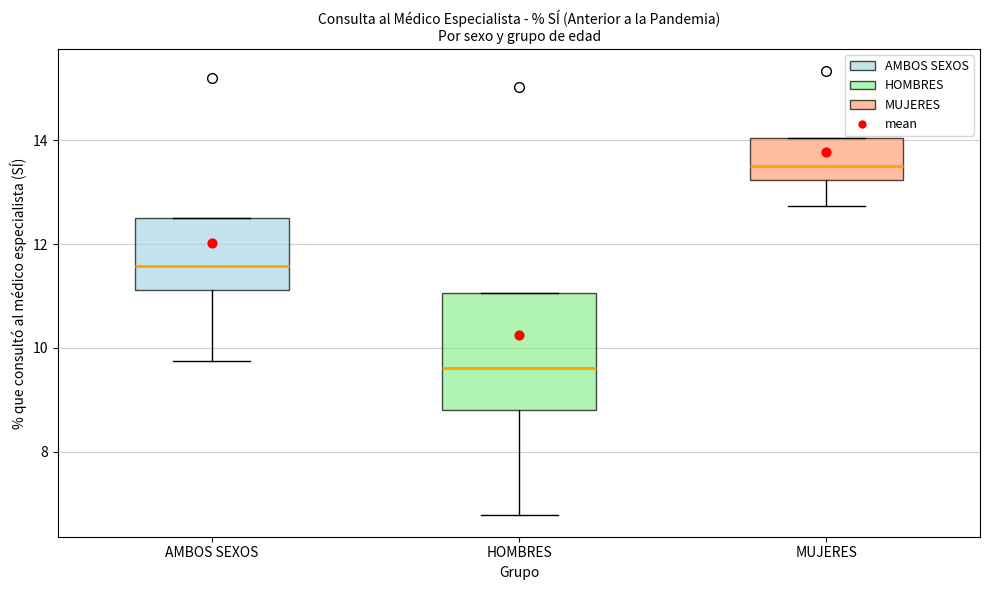

Where is the lower edge of the box for AMBOS SEXOS on the y-axis? The values are not printed on the chart, so give them approximately, as read against the axis.

11.2